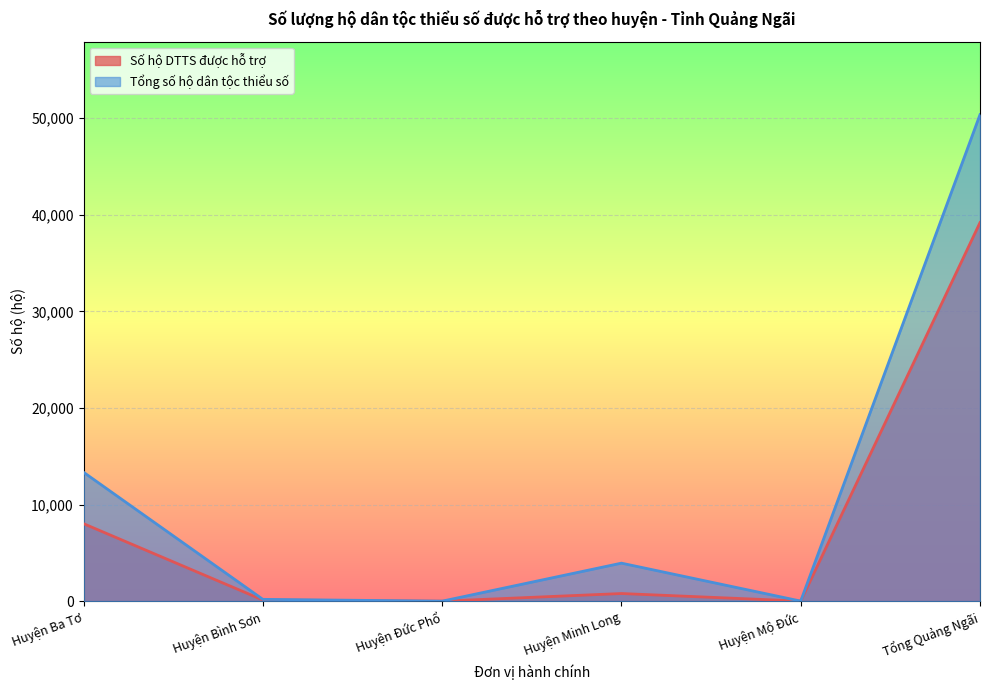

What position from the right is Tổng Quảng Ngãi?

1